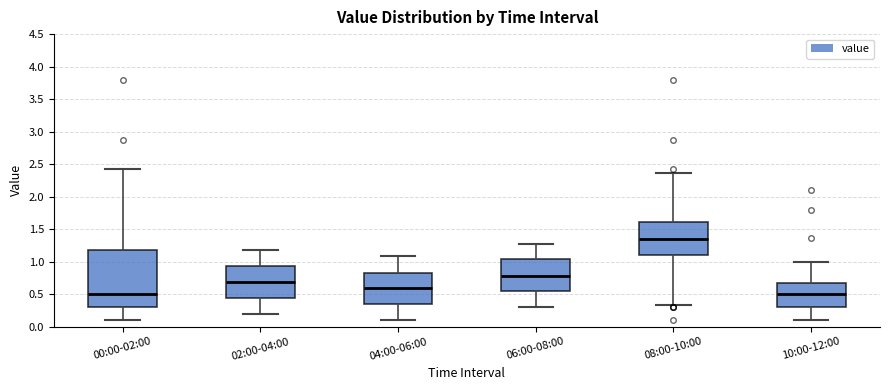

Which box has the highest median line?

08:00-10:00